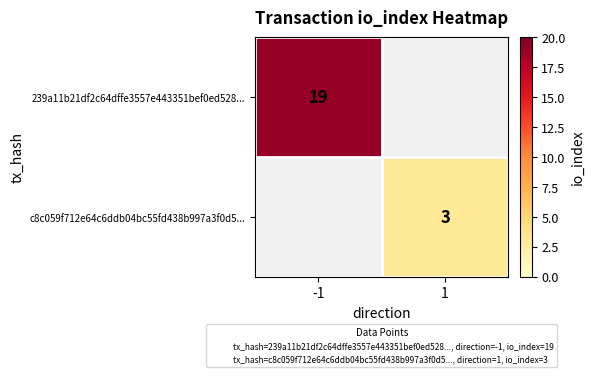

List the labels in order of 239a11b21df2c64dffe3557e443351bef0ed528... value, largest first.

-1, 1